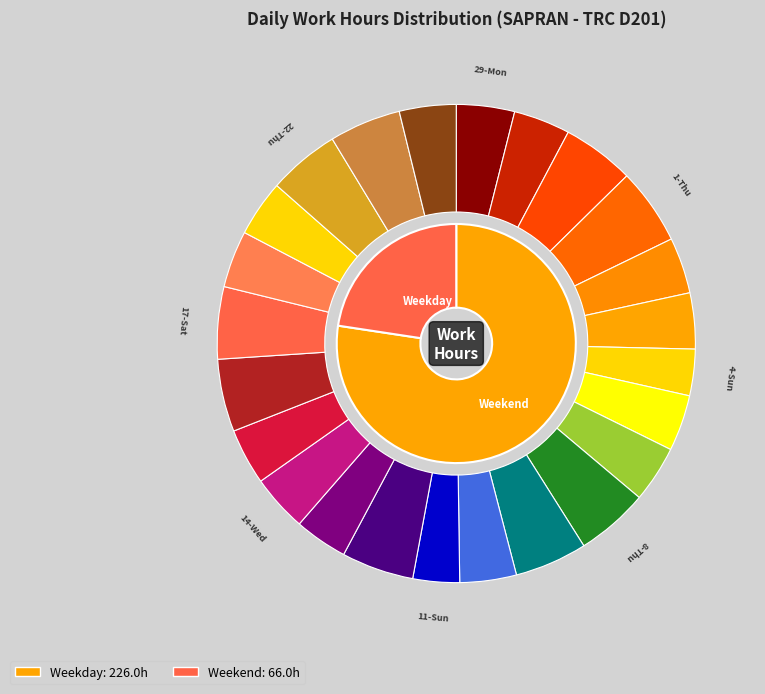

Between 24-Sat and 31-Wed, which is larger?

31-Wed